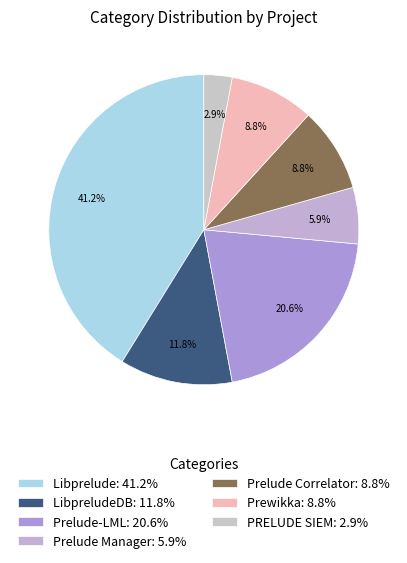

Which slice is the largest?

Libprelude: 41.2%